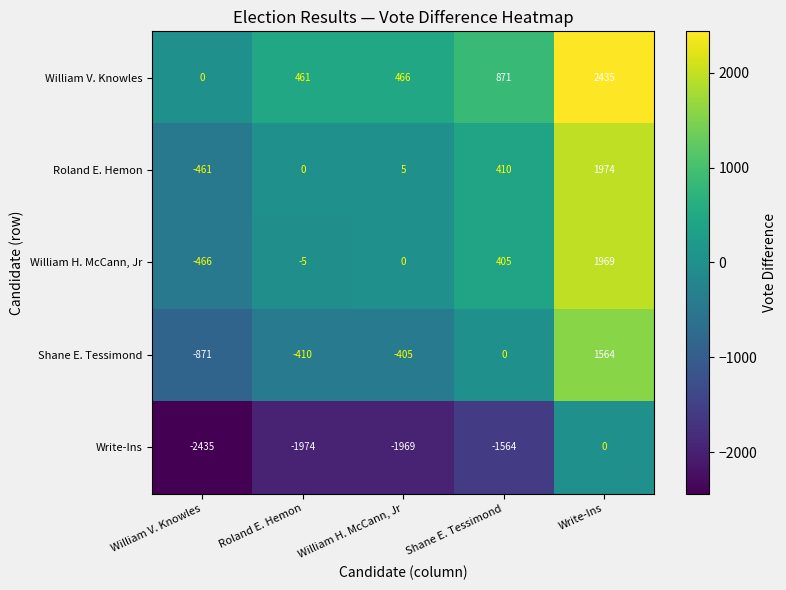

Reading left to right, extract all data points from this chart.

William V. Knowles: 0	461	466	871	2435
Roland E. Hemon: -461	0	5	410	1974
William H. McCann, Jr: -466	-5	0	405	1969
Shane E. Tessimond: -871	-410	-405	0	1564
Write-Ins: -2435	-1974	-1969	-1564	0